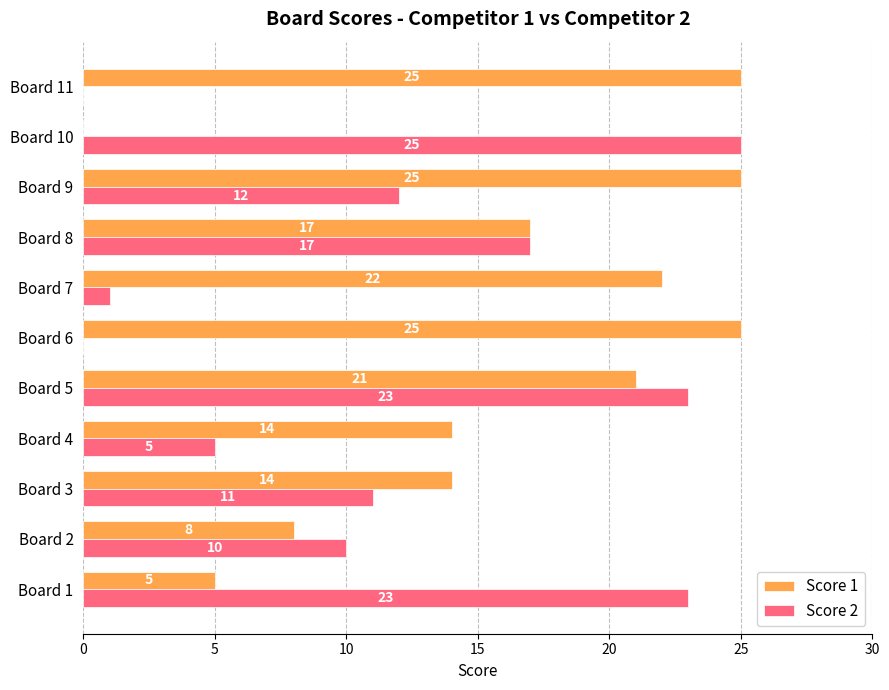

Count the number of categories in the chart.

11